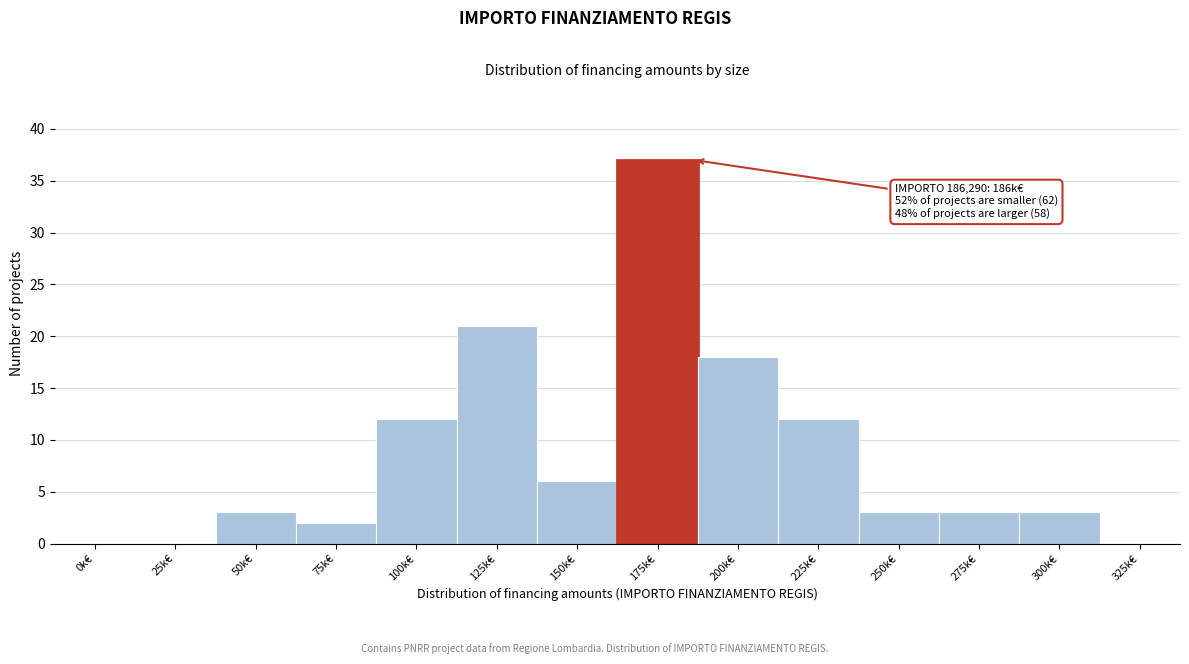

Reading left to right, transcribe all the data shown in this chart.

0k€=0	25k€=0	50k€=3	75k€=2	100k€=12	125k€=21	150k€=6	175k€=37	200k€=18	225k€=12	250k€=3	275k€=3	300k€=3	325k€=0